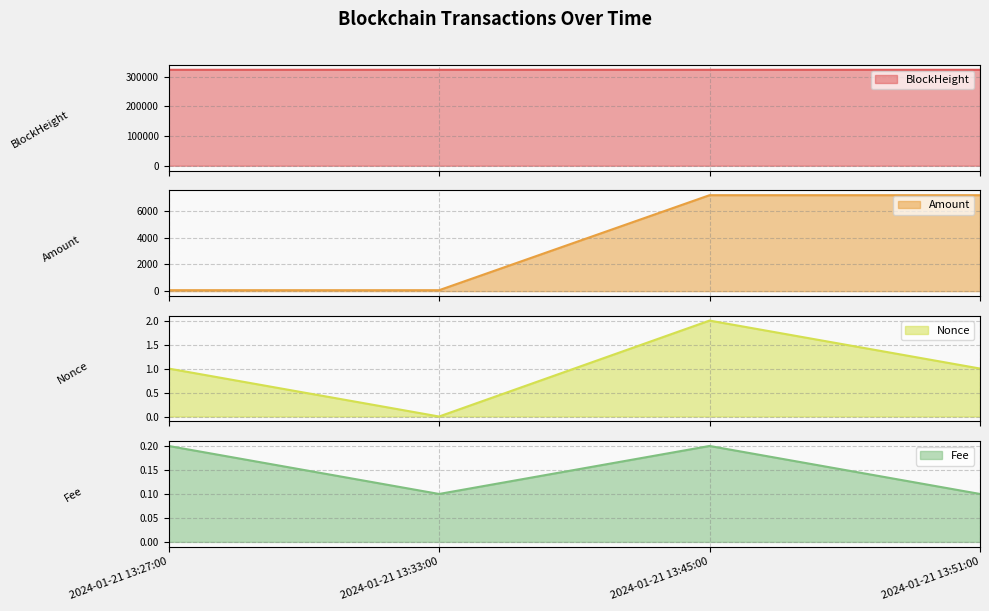

Count the number of data series in this chart.

4